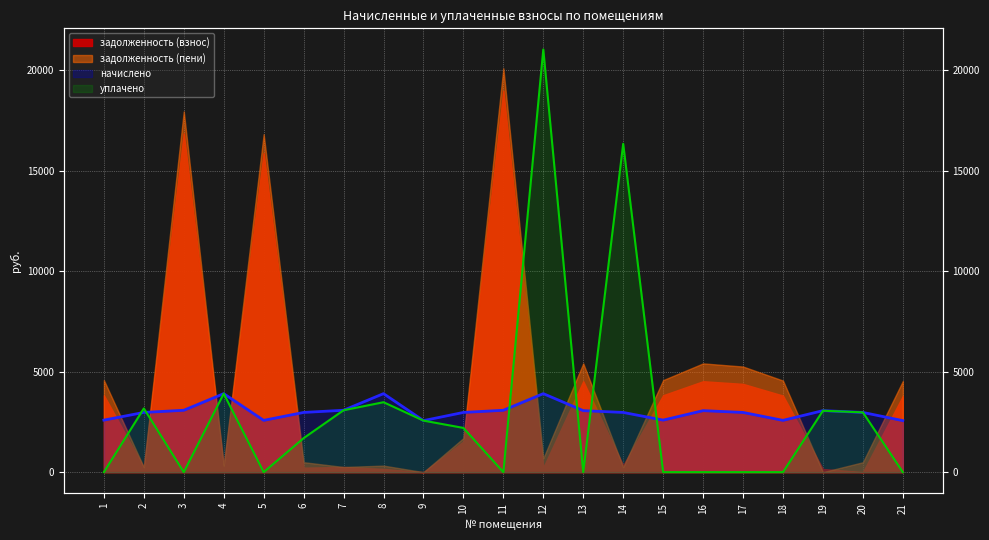

Which series changed the most between 10 and 20?

уплачено